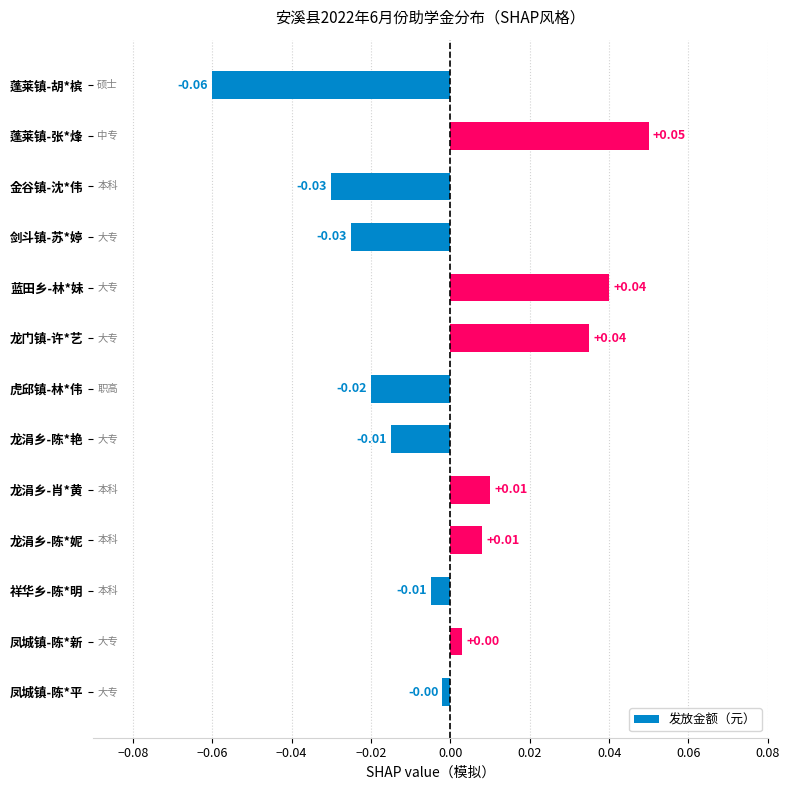

Which category has the highest value across all series?

蓬莱镇-张*烽